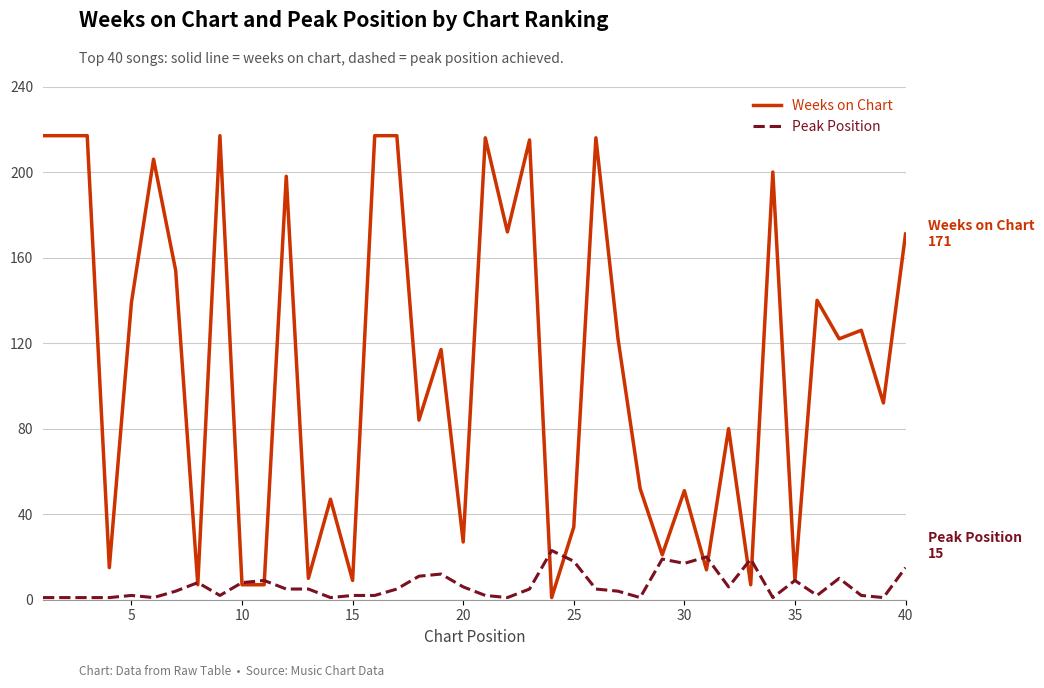

Which series has the largest total across all categories?

Weeks on Chart